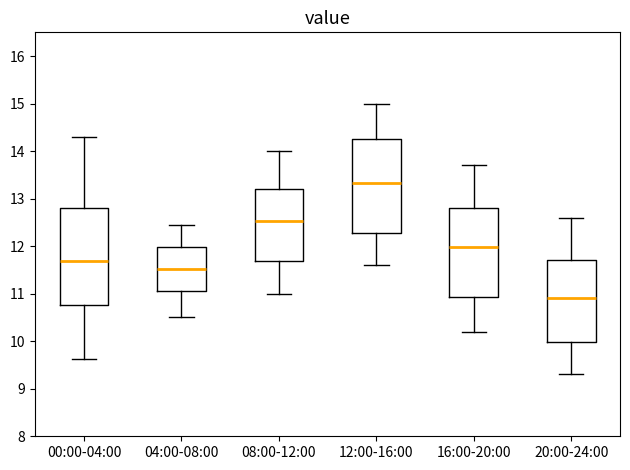

Reading left to right, read every box against the y-axis: the position of its median line, the range the box covers, and the ends of its whiskers. The values are not printed on the chart, so give them approximately, as read against the axis.

00:00-04:00: median 11.7, box 10.8 to 12.8, whiskers 9.6 to 14.3
04:00-08:00: median 11.5, box 11.1 to 12.0, whiskers 10.5 to 12.5
08:00-12:00: median 12.5, box 11.7 to 13.2, whiskers 11.0 to 14.0
12:00-16:00: median 13.3, box 12.3 to 14.3, whiskers 11.6 to 15.0
16:00-20:00: median 12.0, box 10.9 to 12.8, whiskers 10.2 to 13.7
20:00-24:00: median 10.9, box 10.0 to 11.7, whiskers 9.3 to 12.6